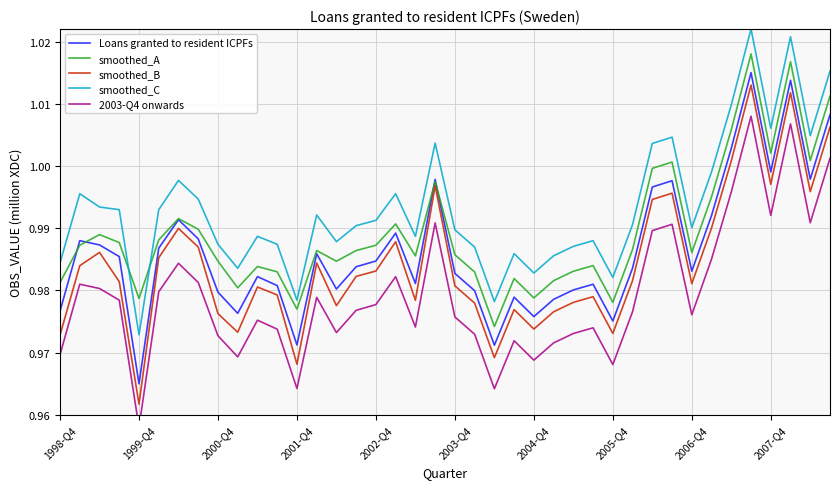

At which label does smoothed_B reach its minimum?

1999-Q4